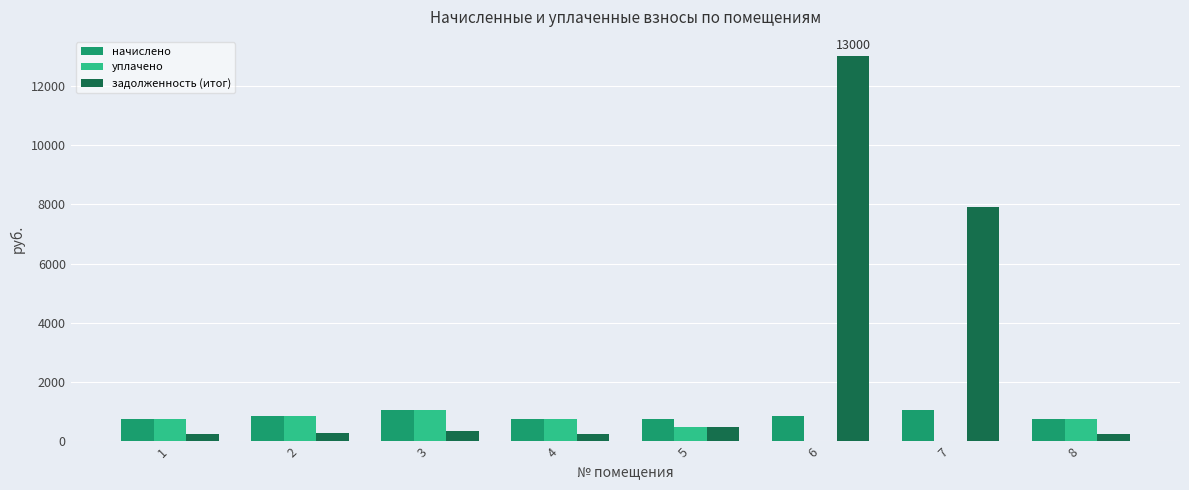

What is the maximum value shown in the chart?

12999.9